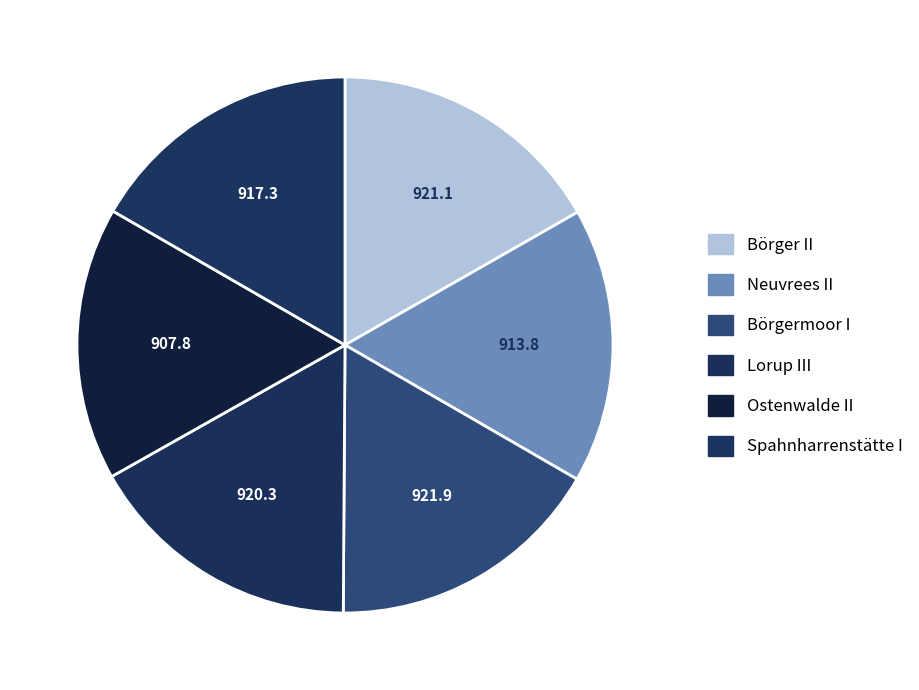

The Spahnharrenstätte I slice represents 9% of the pie. True or false?

False